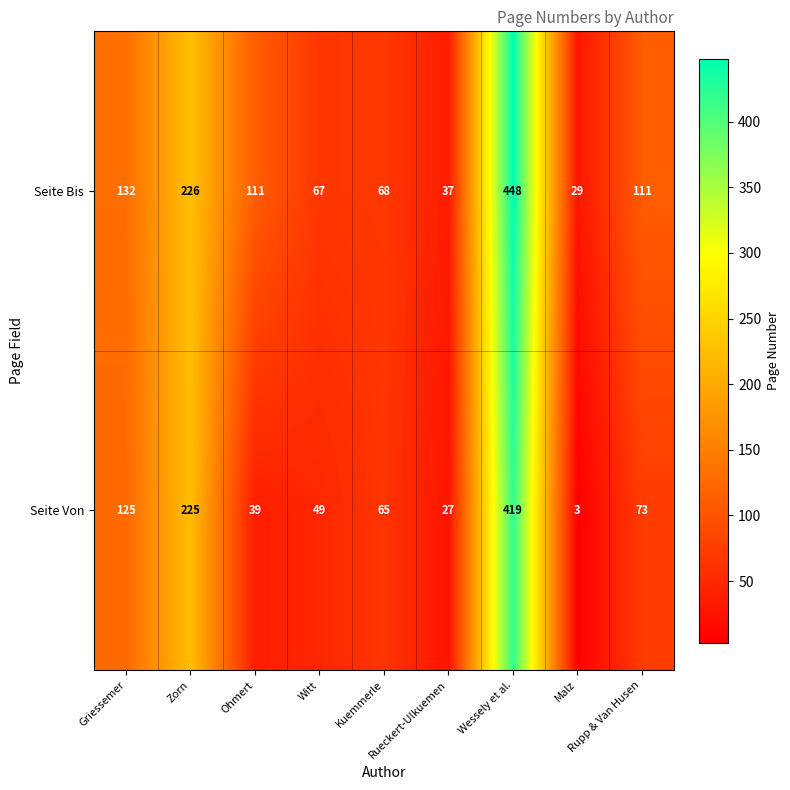

Which series has the largest total across all categories?

Seite Bis